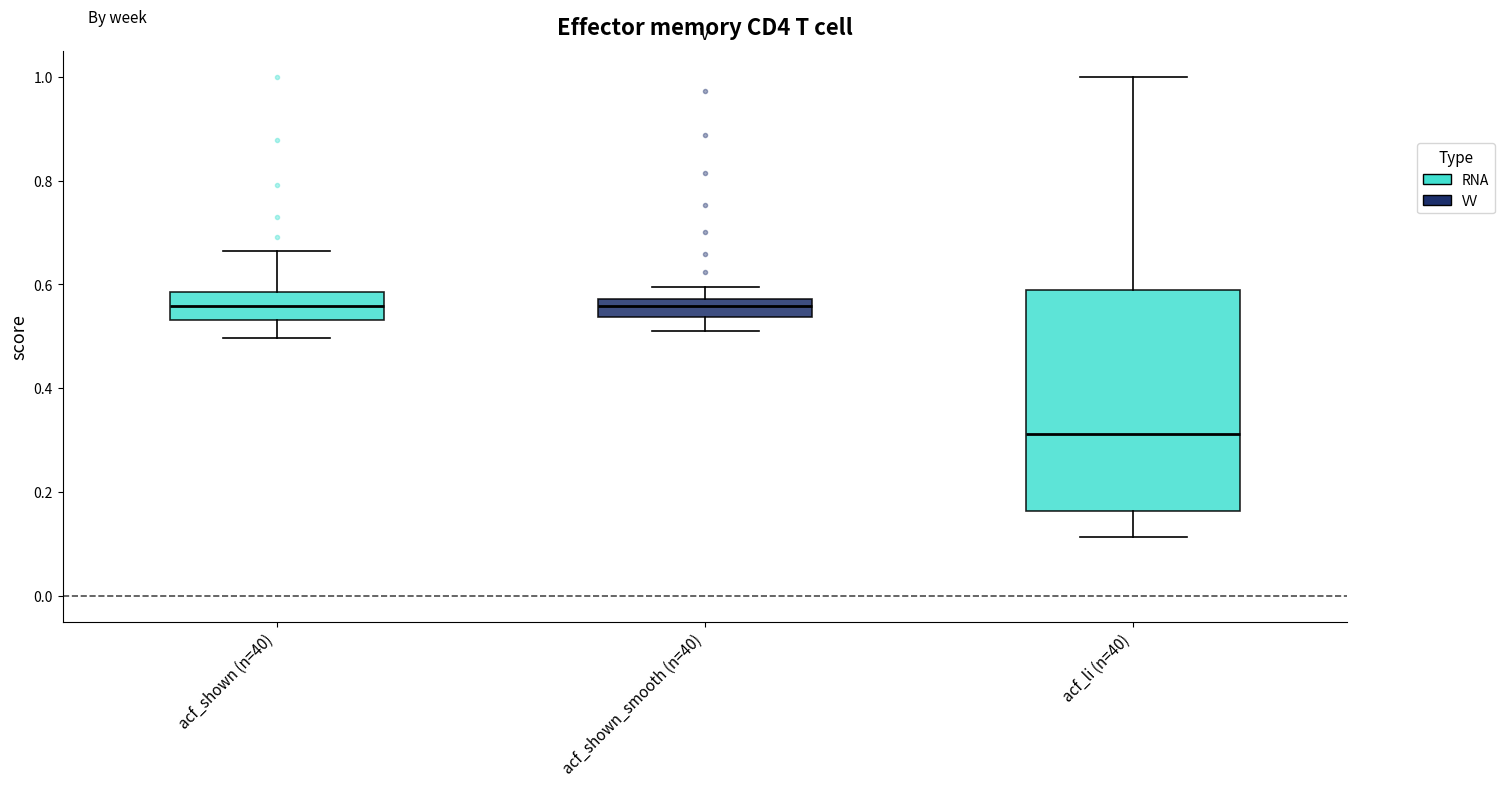

Where does the median line of the box for acf_li (n=40) sit on the y-axis? The values are not printed on the chart, so give them approximately, as read against the axis.

0.32